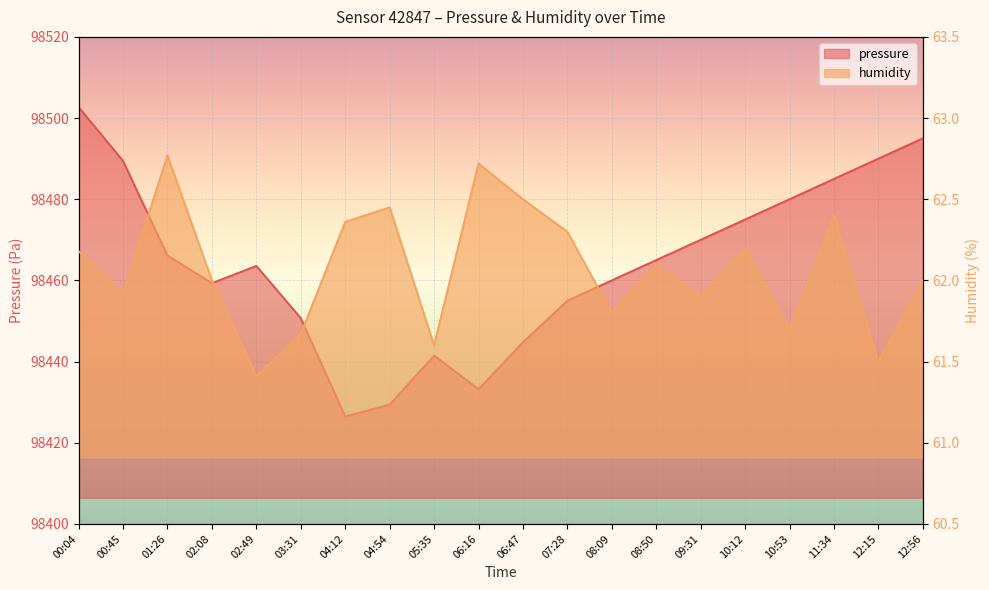

True or false: pressure has more than 0 interior local peaks.

True